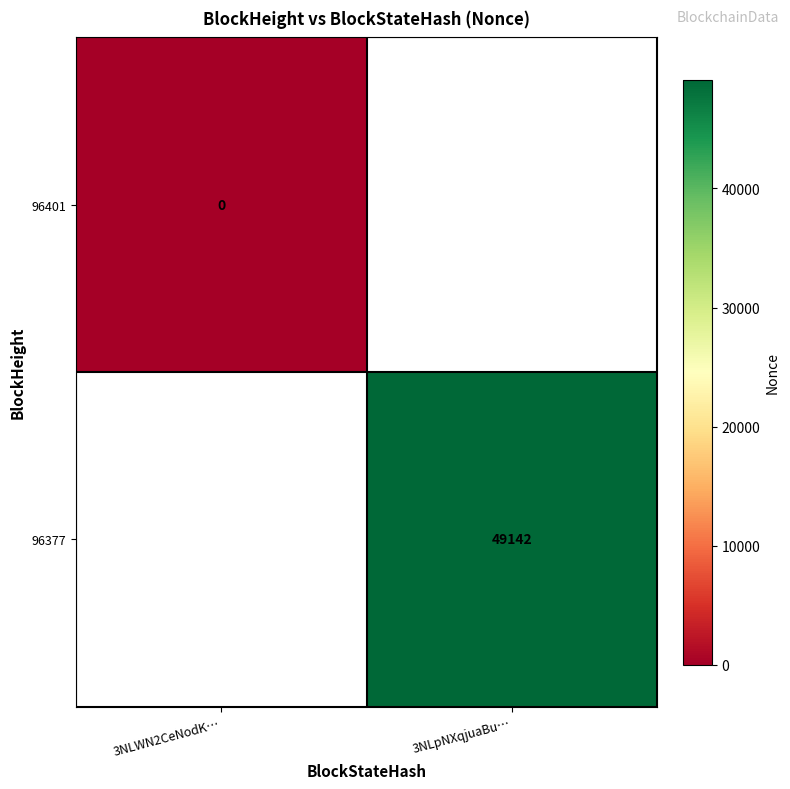

Is it true that 96377 equals 49142 at 3NLpNXqjuaBu…?

True